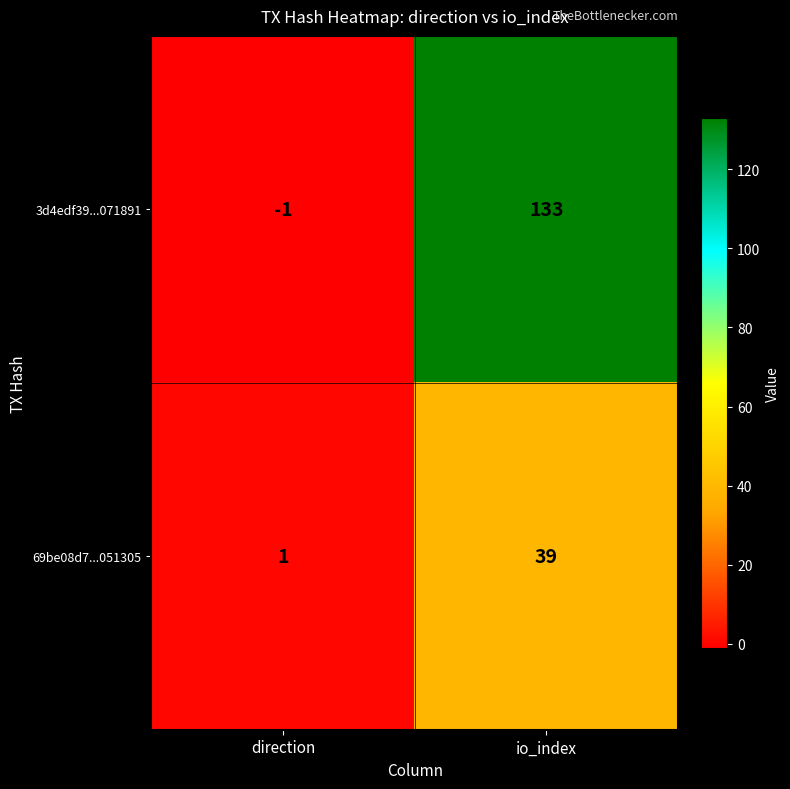

What is the sum of all 3d4edf39...071891 values?

132